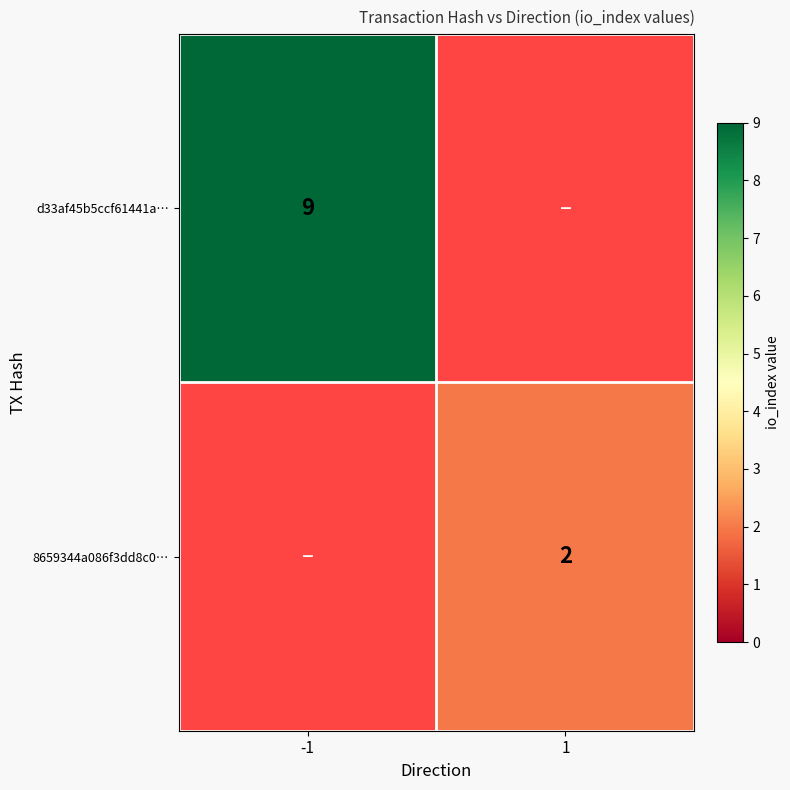

How many data points does each series have?

2